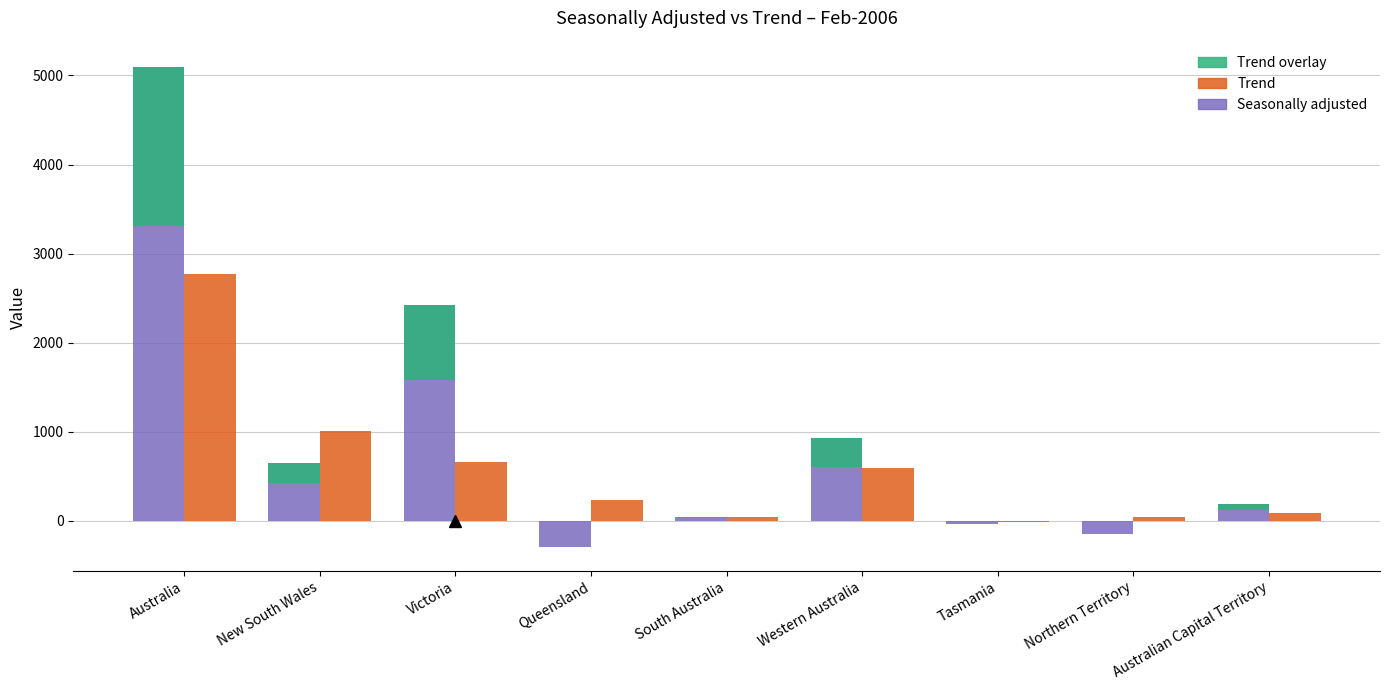

What is the total value across all series at Tasmania?

-37.7